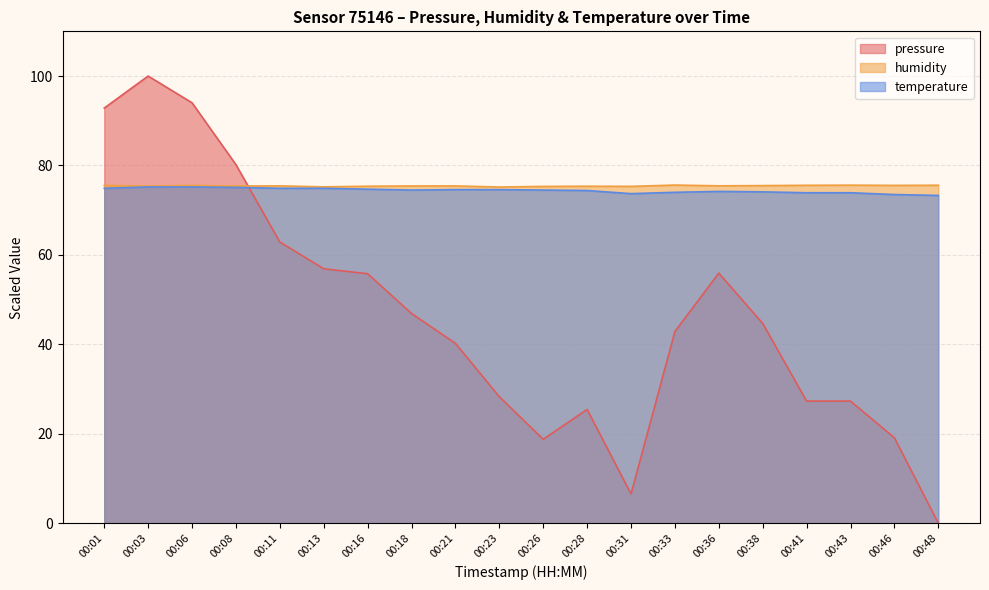

Is the value of temperature at 00:21 greater than the value of humidity at 00:36?

No